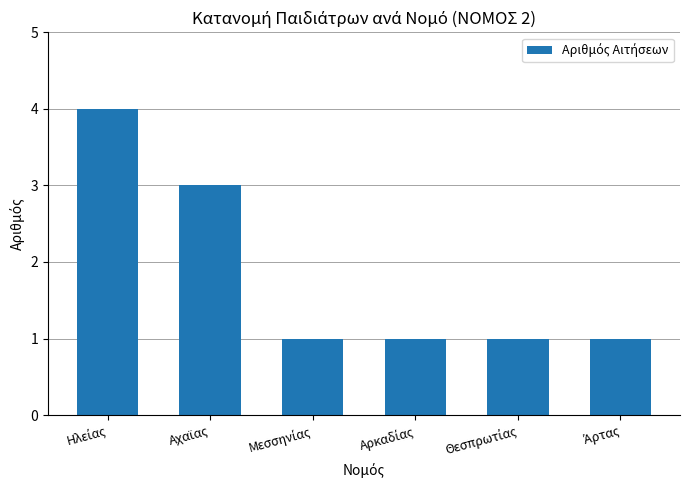

What is the maximum value shown in the chart?

4